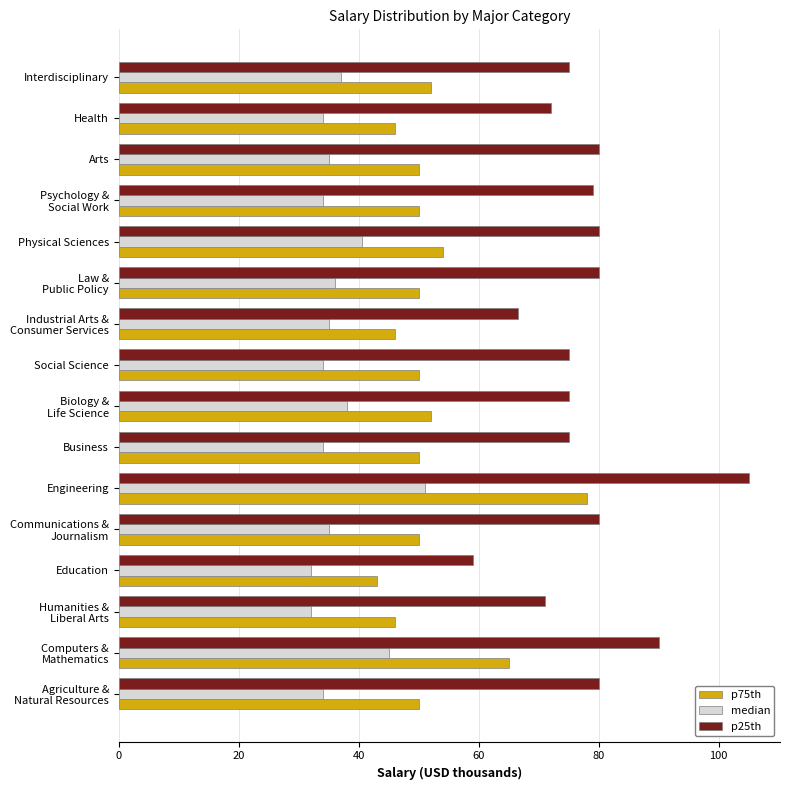

What is the sum of all p75th values?

832.0